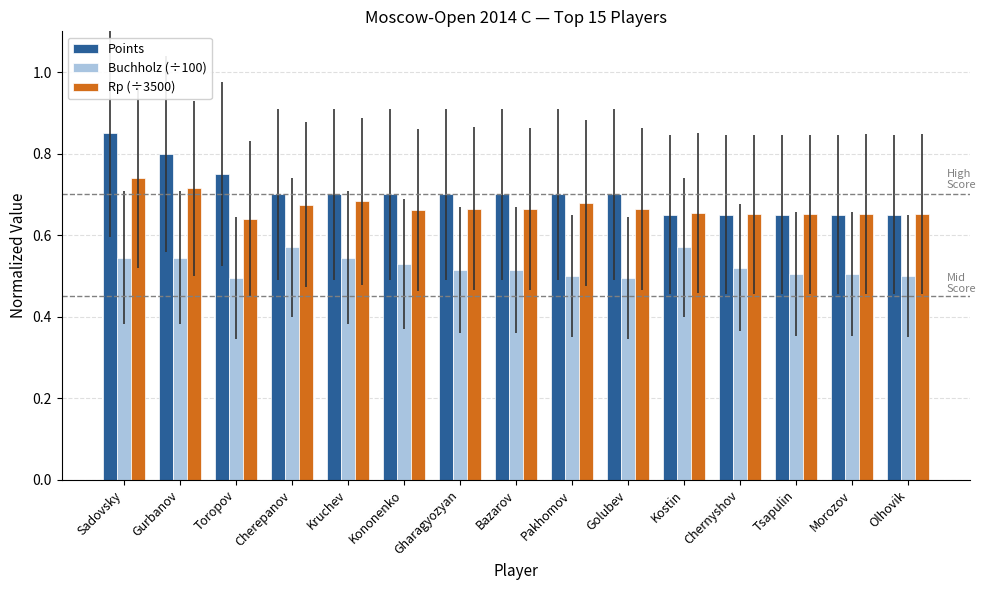

True or false: Rp (÷3500) has a value of 0.7 at Kostin.

True